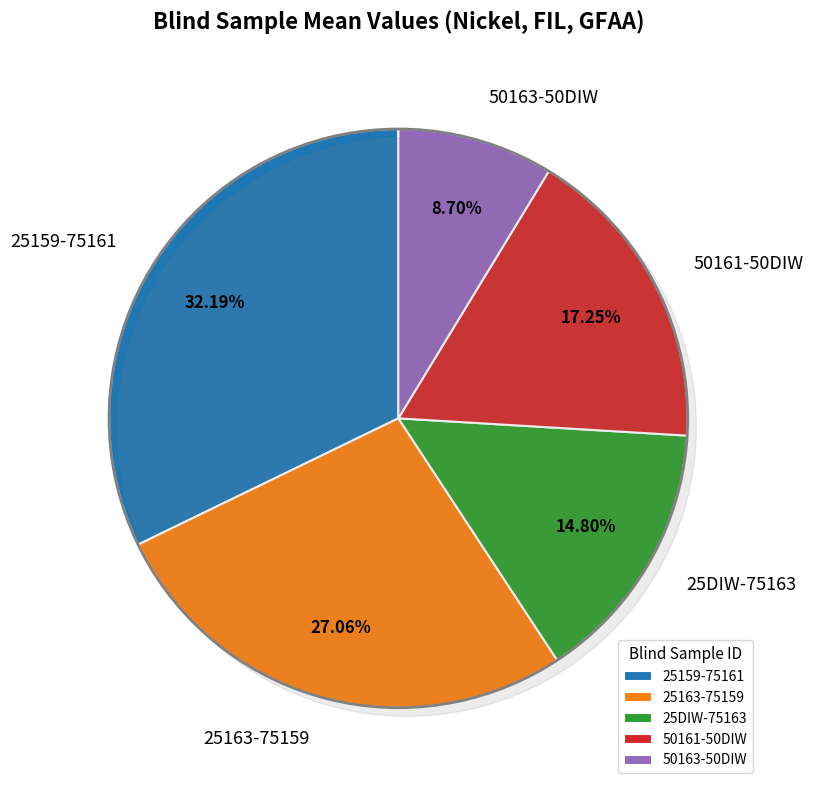

How much of the chart is everything except 25163-75159?

72.9%